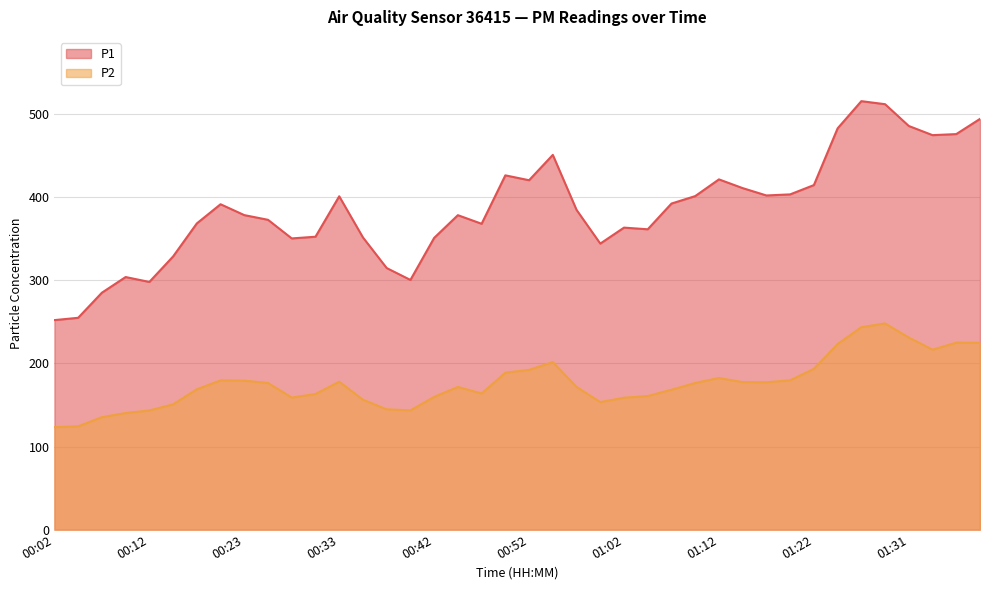

Which series has the largest total across all categories?

P1